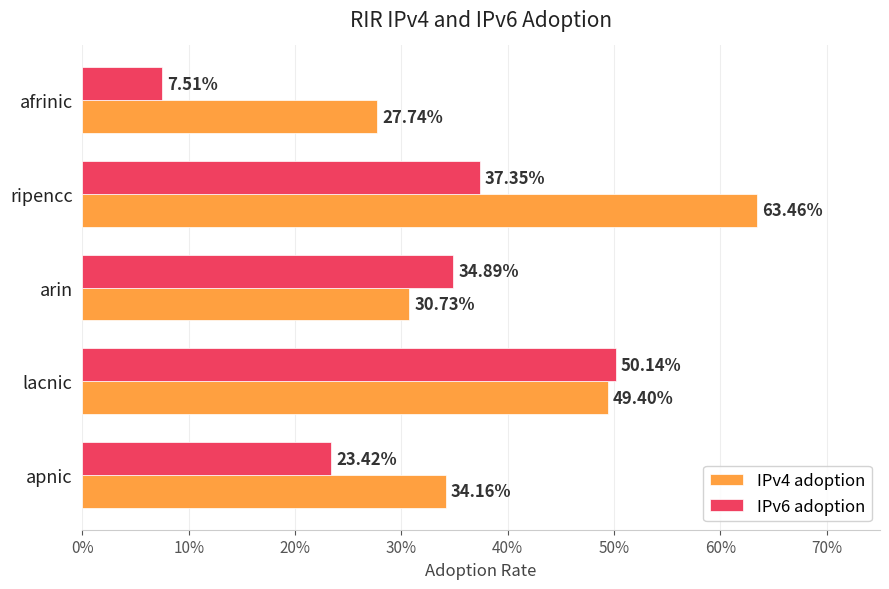

What is the value of the IPv6 adoption bar at the 2nd from the left?

0.5